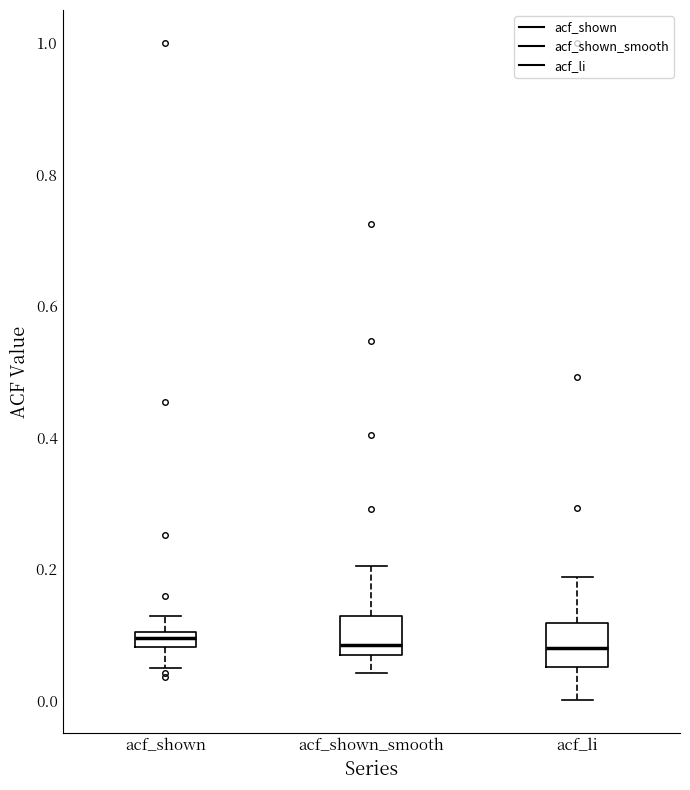

Where does the upper whisker of the box for acf_shown end on the y-axis? The values are not printed on the chart, so give them approximately, as read against the axis.

0.12